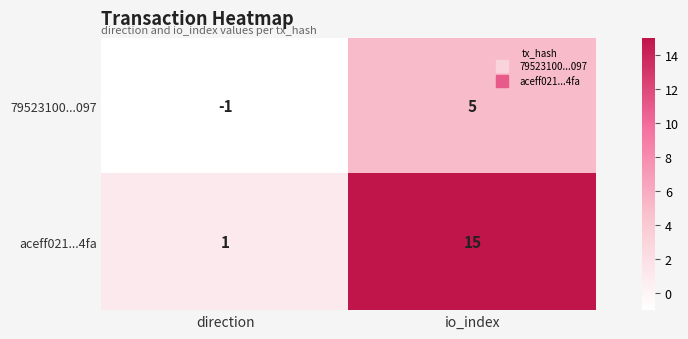

Rank the series by their average value, from lowest to highest.

79523100...097, aceff021...4fa